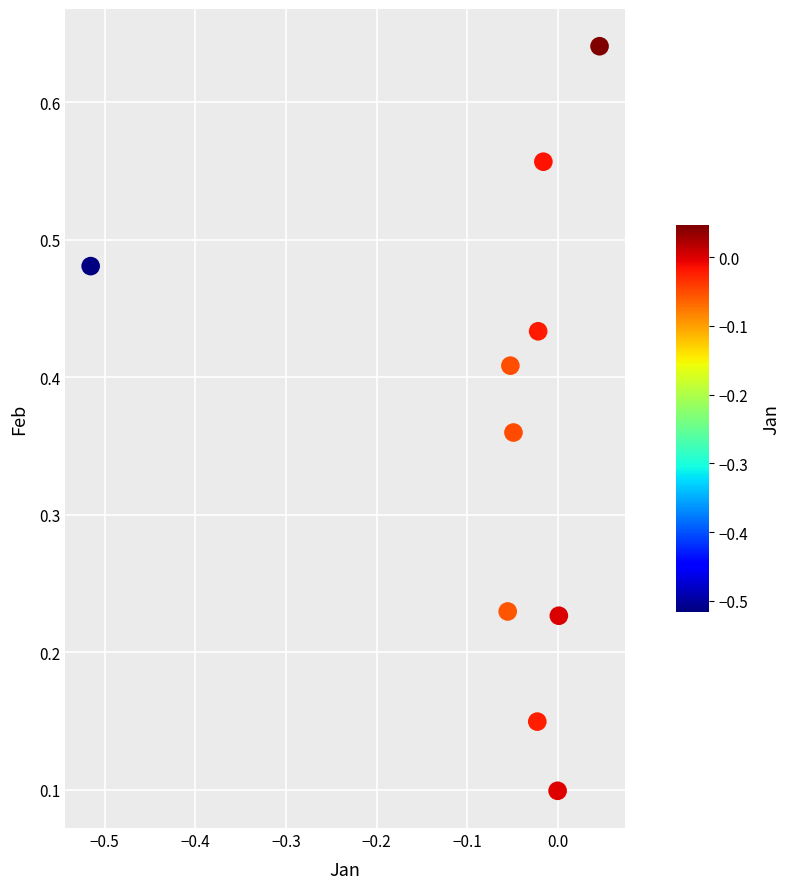

Count the number of points in this scatter plot.

10